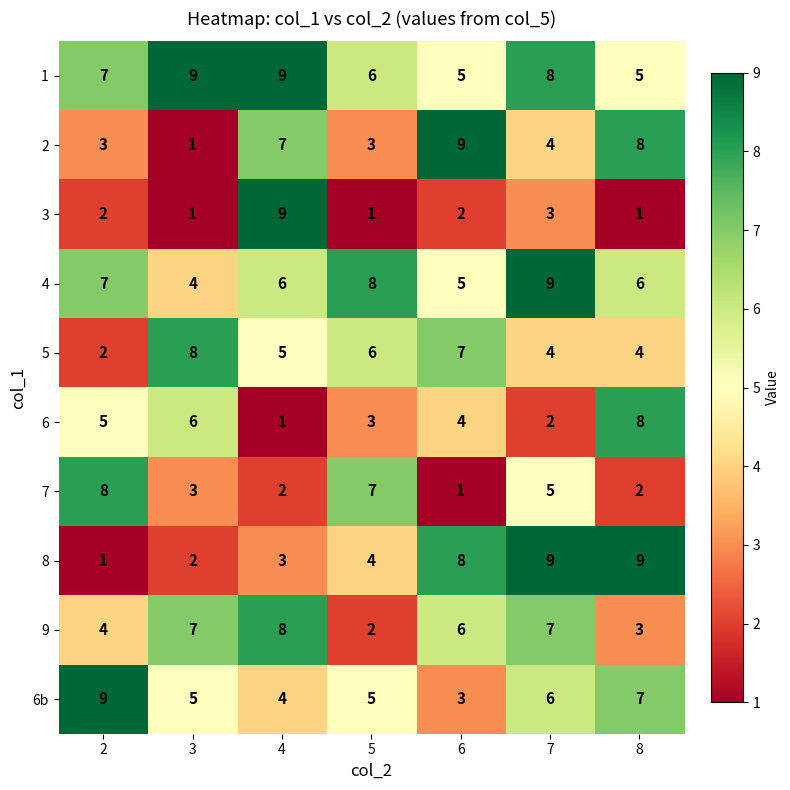

Read the 3 value at 7.

3